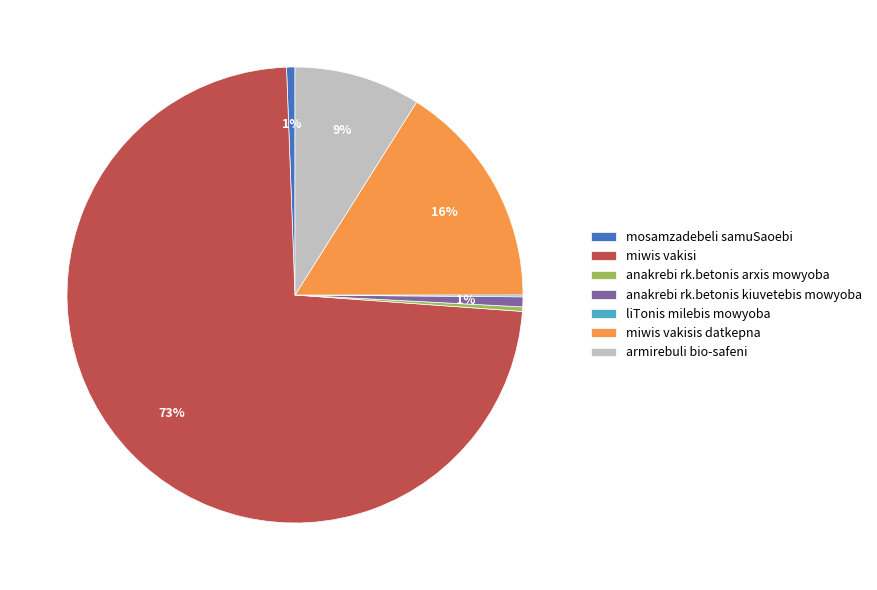

Does miwis vakisi represent more than half of the total?

Yes